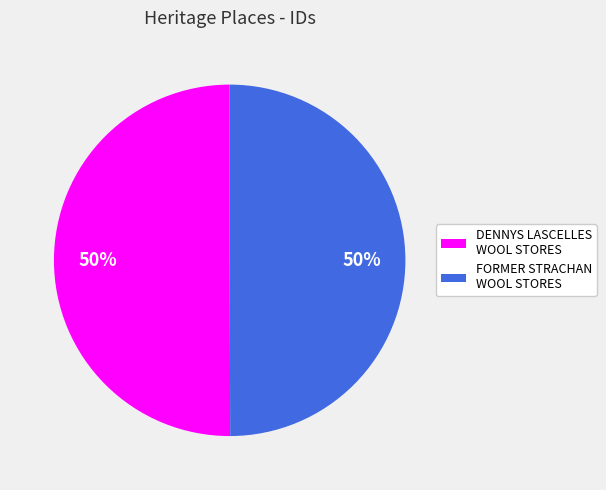

To the nearest percent, what is the average slice percentage?

50%